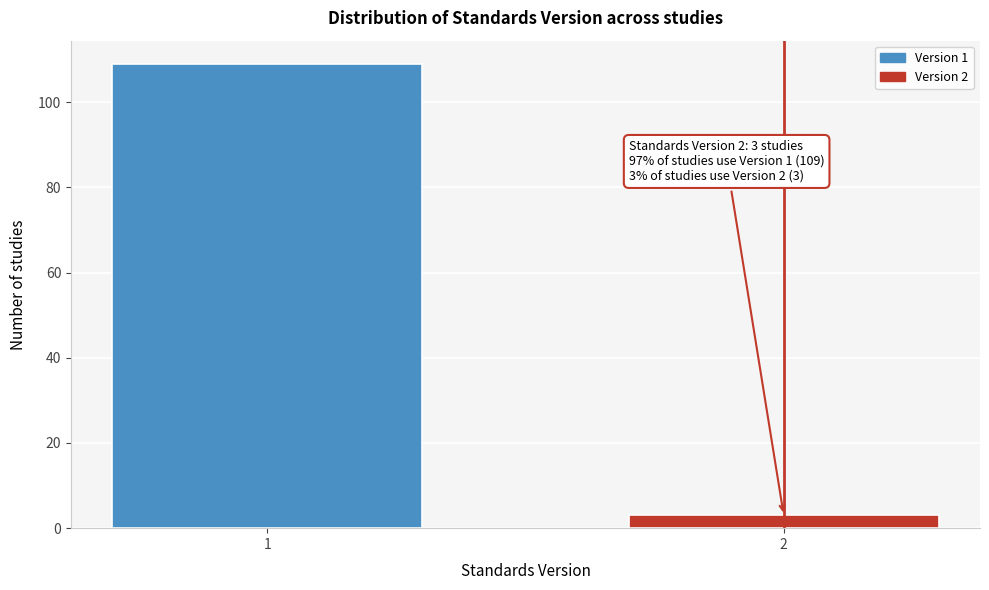

Reading left to right, list all the values displayed in this chart.

109	3